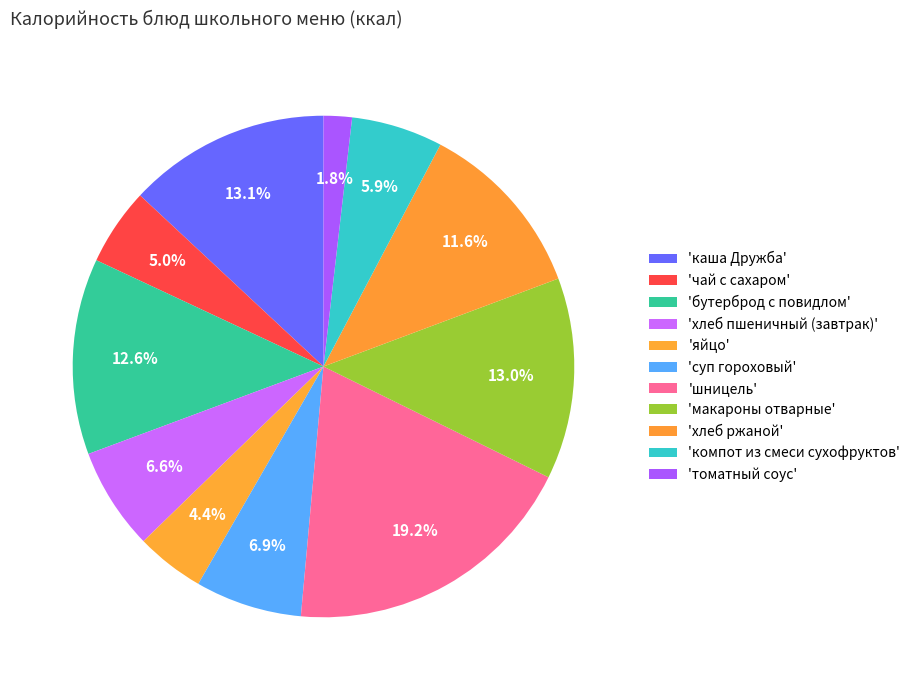

How many segments does this pie chart have?

11